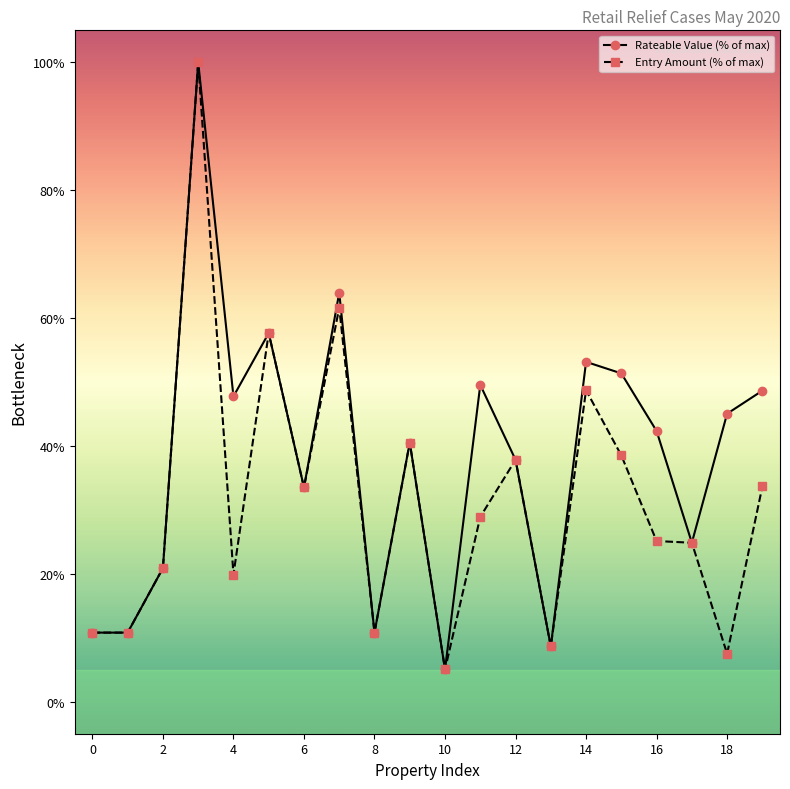

Which series has the largest total across all categories?

Rateable Value (% of max)